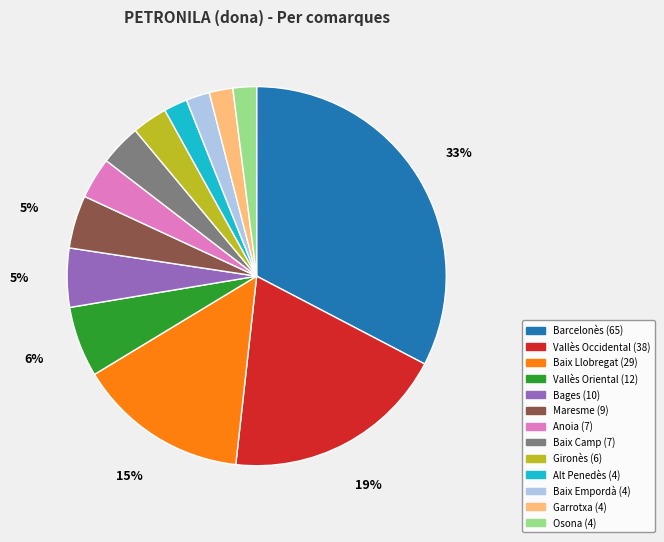

Is it true that Garrotxa is 2% of the pie?

True